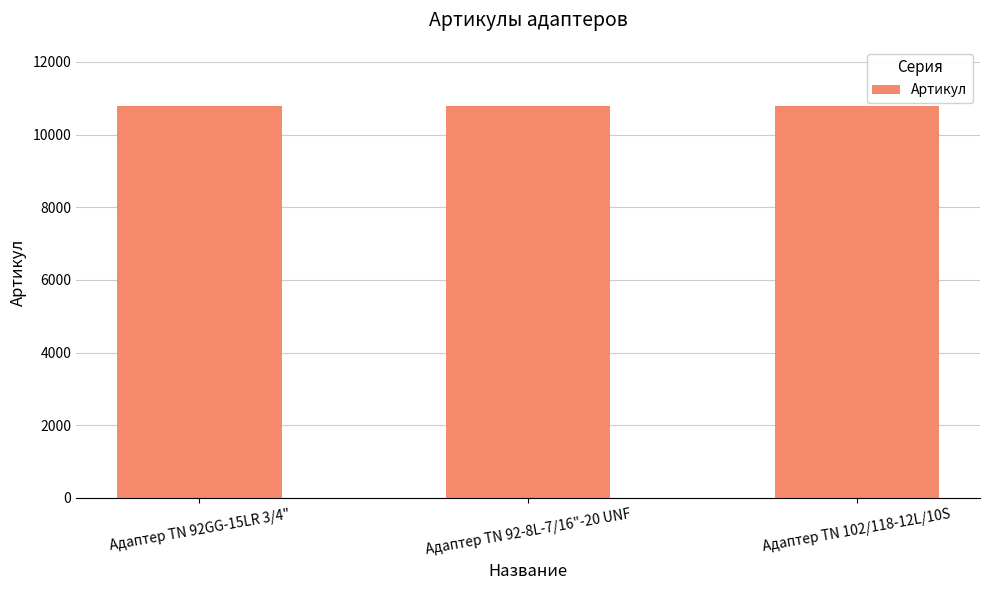

What is the greatest value displayed?

10795